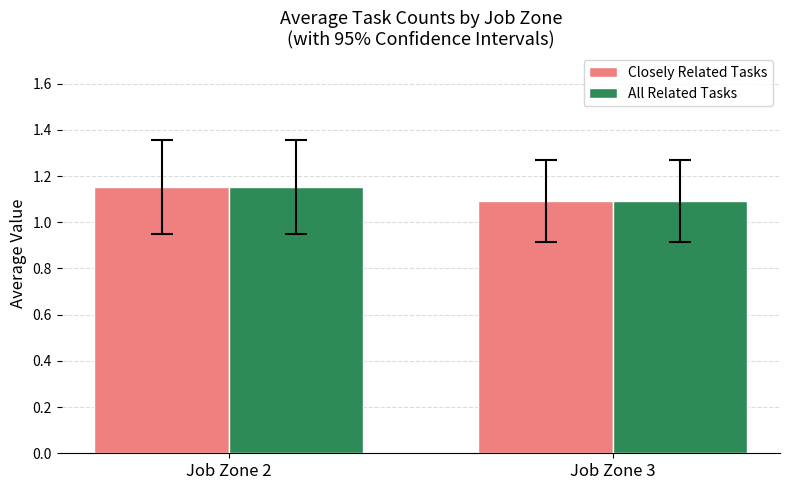

Which category has the highest value in the Closely Related Tasks series?

Job Zone 2